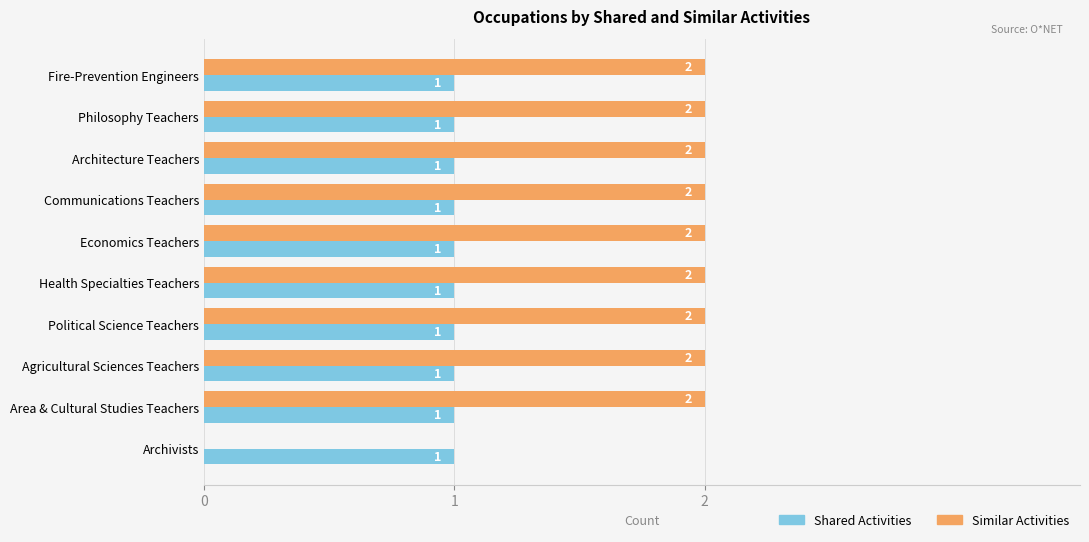

True or false: Similar Activities has a value of 3 at Architecture Teachers.

False